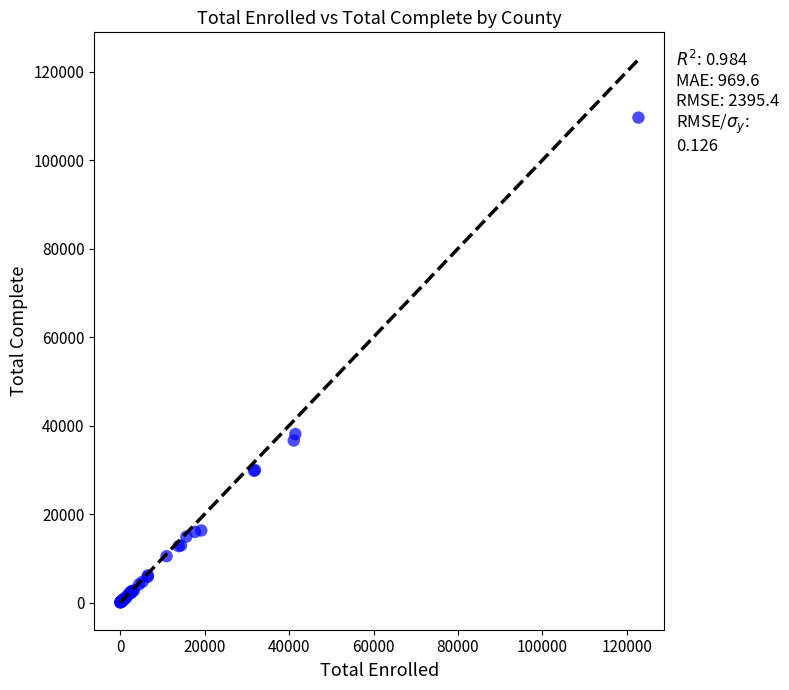

What Y value in the scatter plot is closest to 54811?

38093